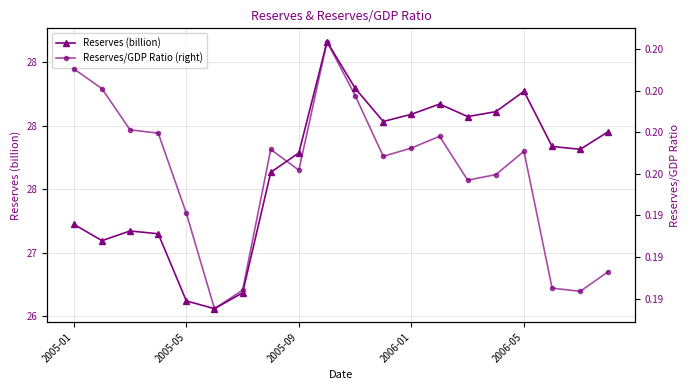

What is the total value across all series at 6?

26.9